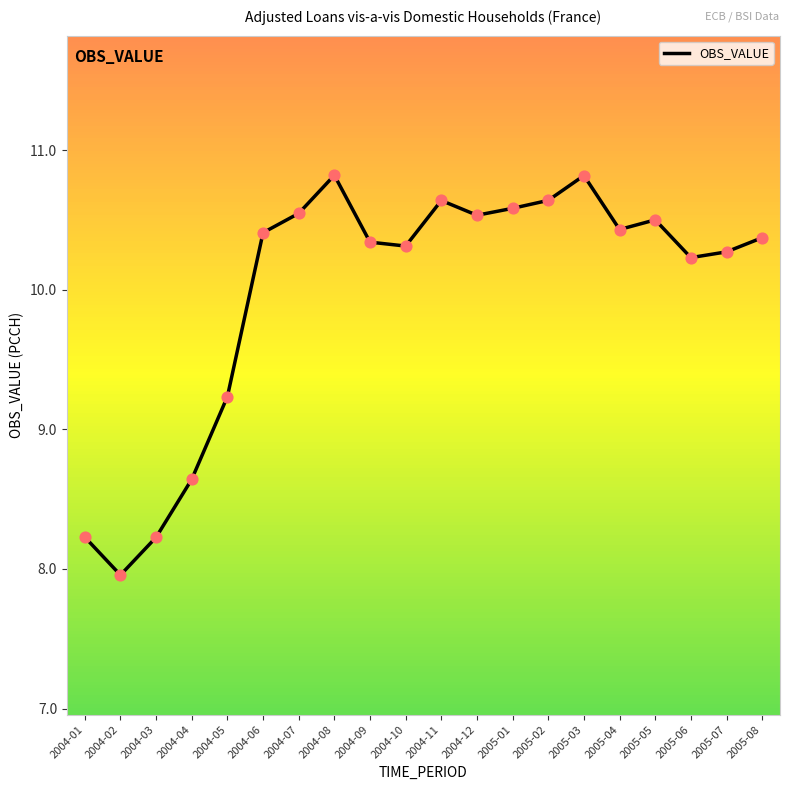

What is the change in value from 2004-11 to 2004-12?

-0.1